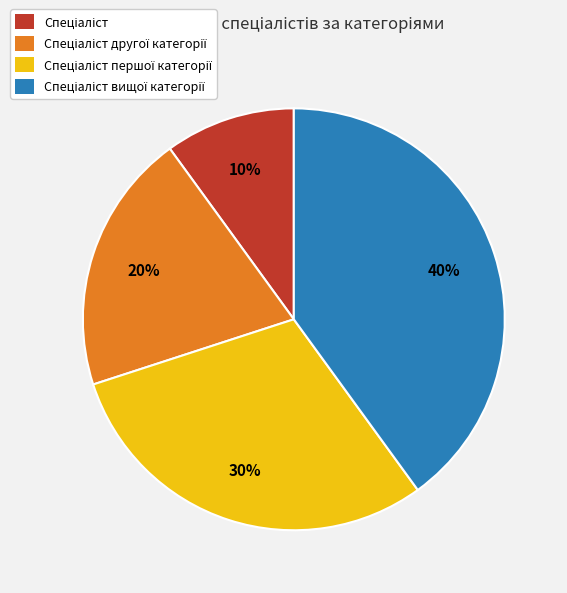

To the nearest percent, what is the difference between the largest and smallest slice percentages?

30%